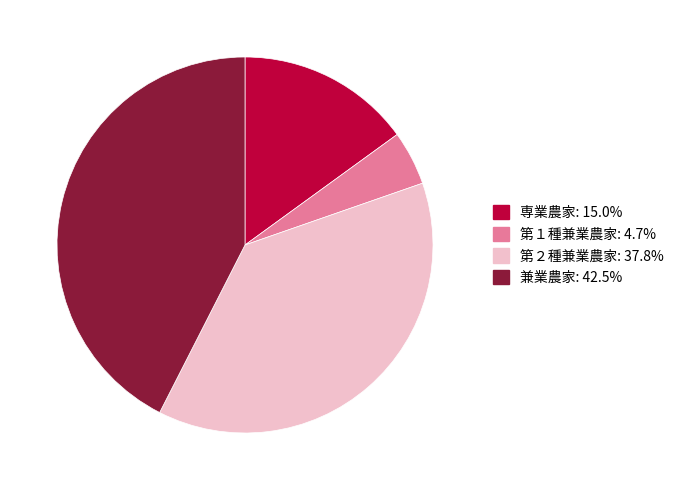

True or false: 兼業農家 accounts for 33% of the total.

False